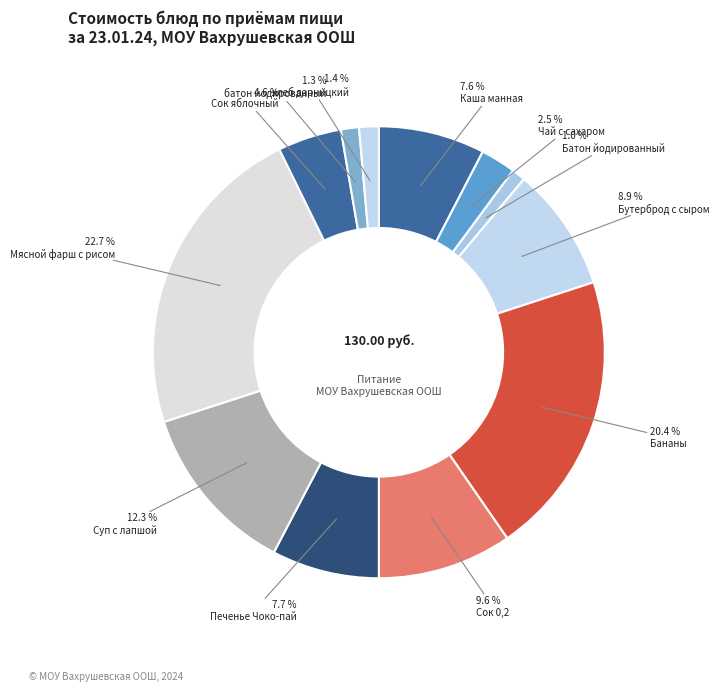

Combined, do Каша манная and Суп с лапшой account for over 50%?

No